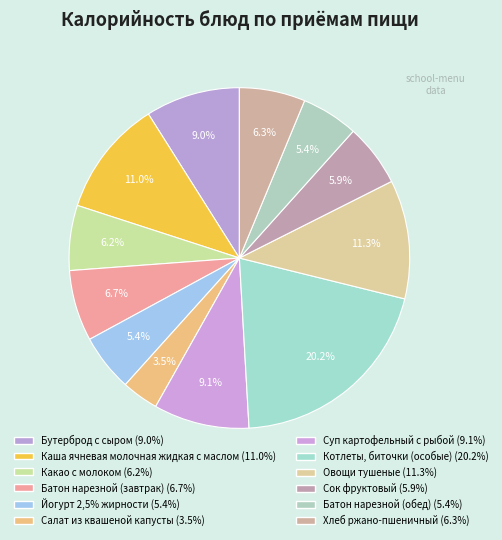

How many slices are in this pie chart?

12